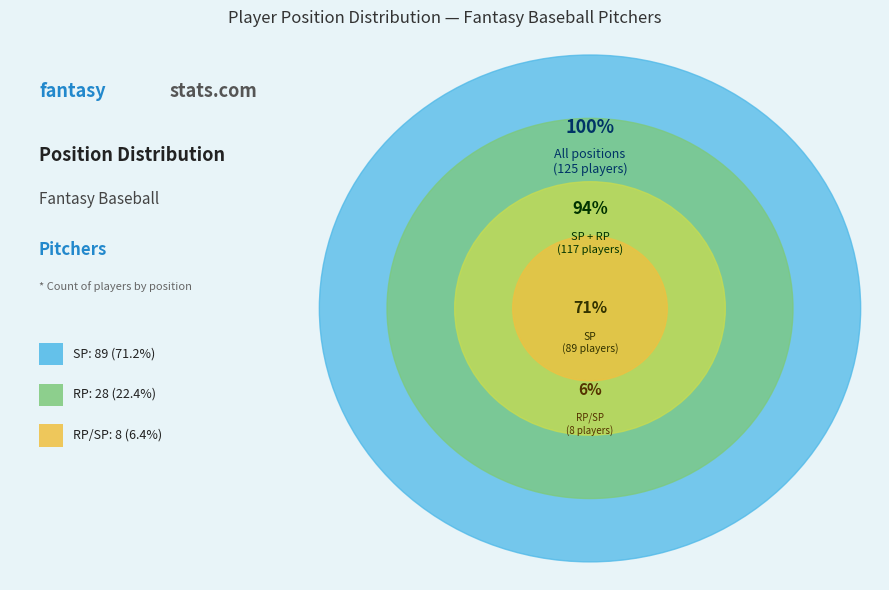

Is SP the majority of the pie?

Yes